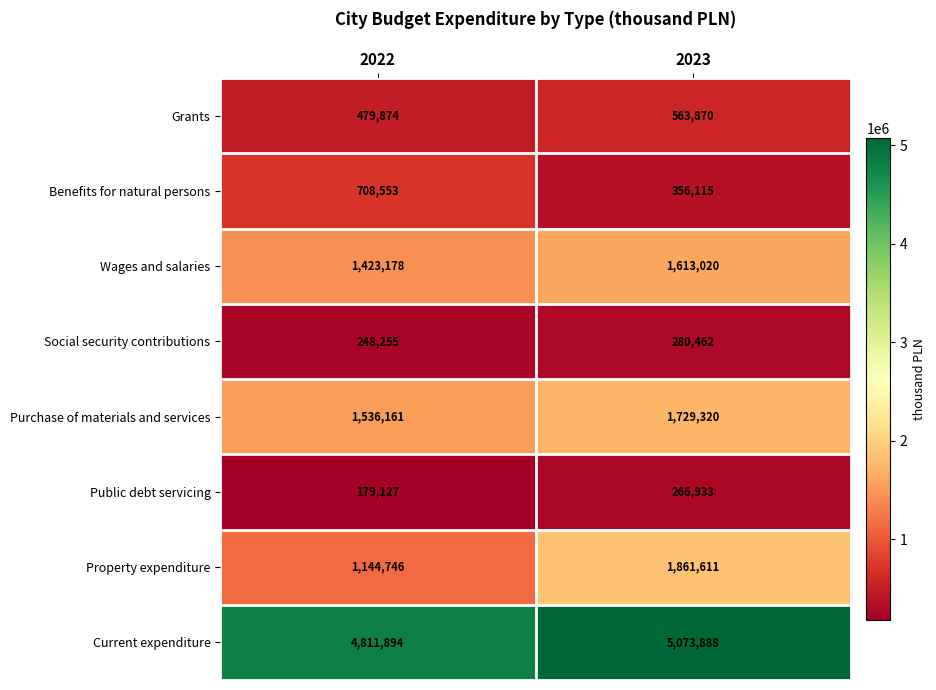

How many data points does each series have?

2